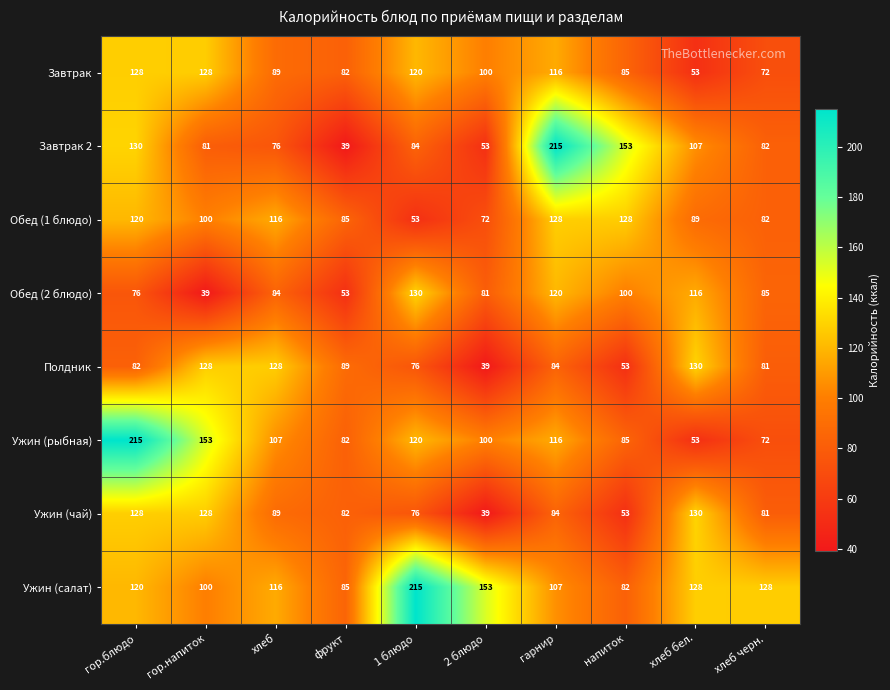

At which category is the sum across all series the highest?

гор.блюдо